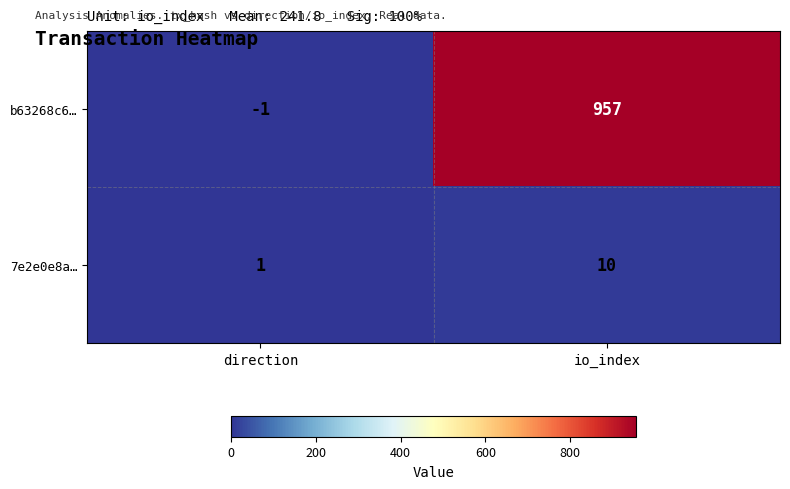

How many data points in 7e2e0e8a… are less than 10?

1